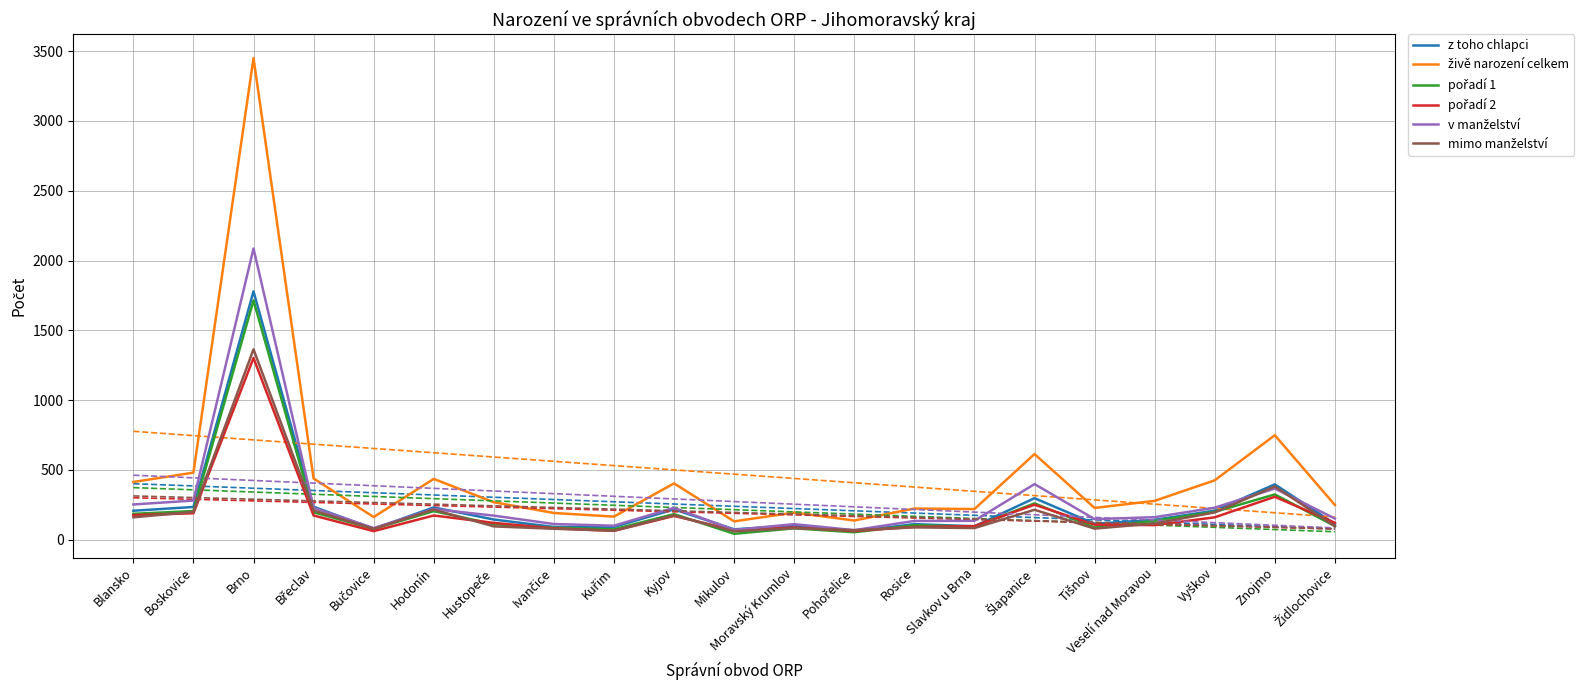

How many interior local peaks does the z toho chlapci series have?

7